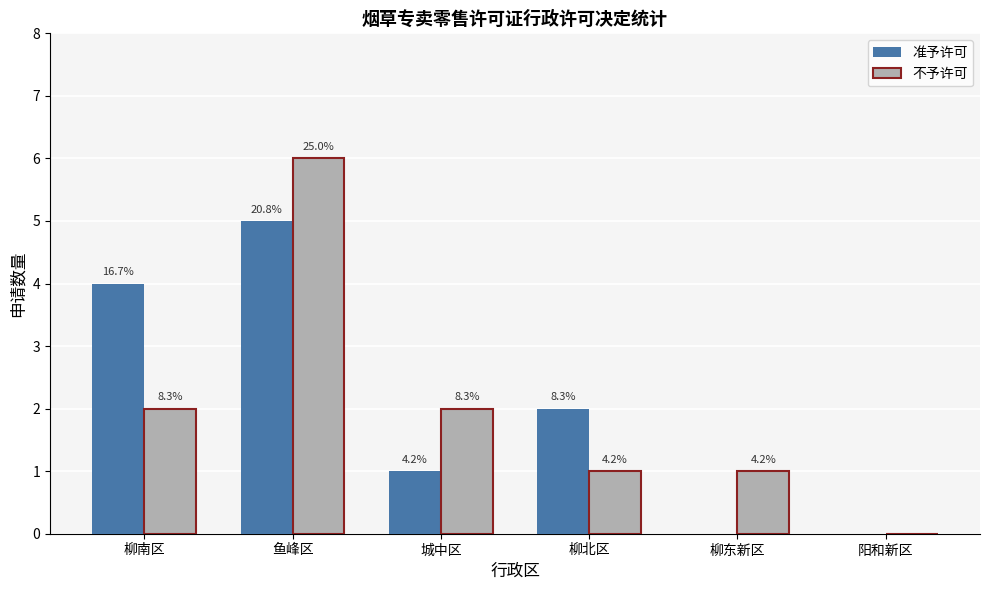

The value of 准予许可 at 阳和新区 is -3. True or false?

False